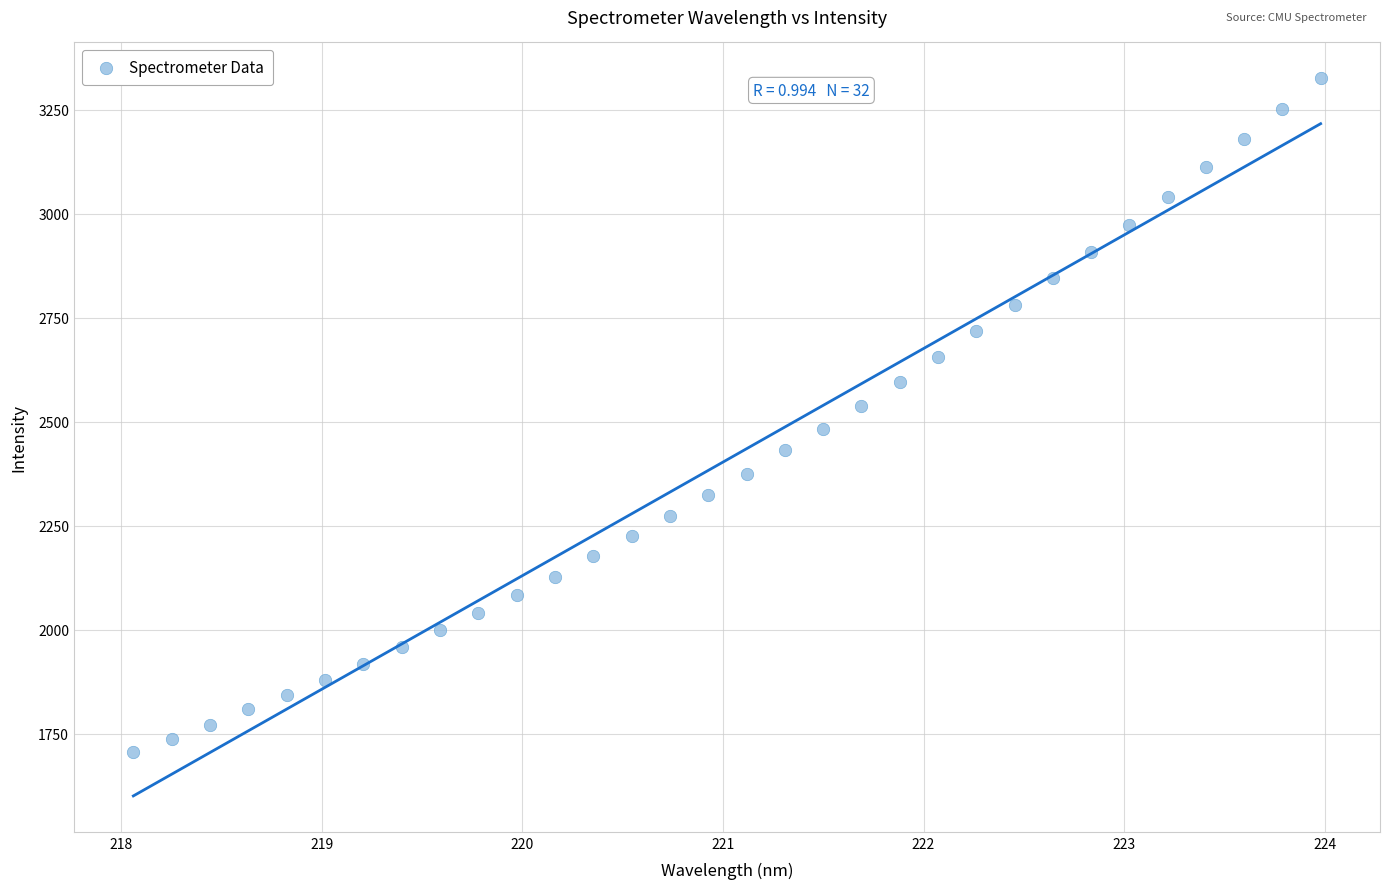

What is the range of Y values (max minus min)?

1619.8